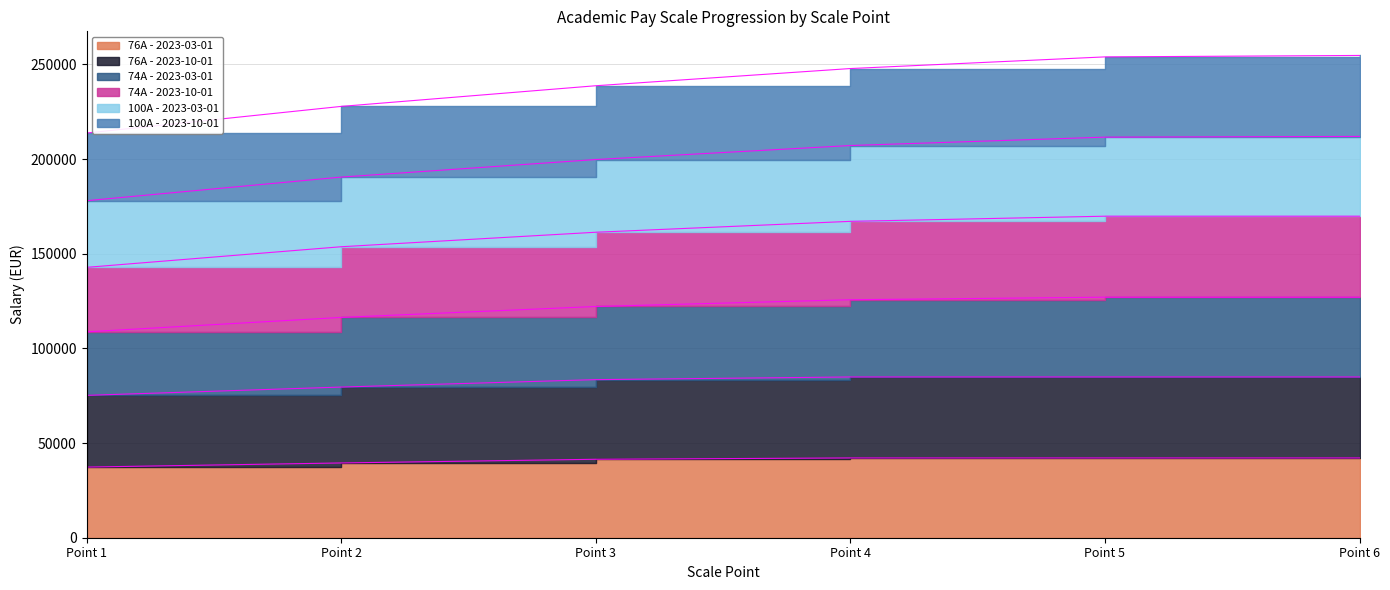

Is it true that 76A - 2023-10-01 equals 84920.8 at Point 6?

True